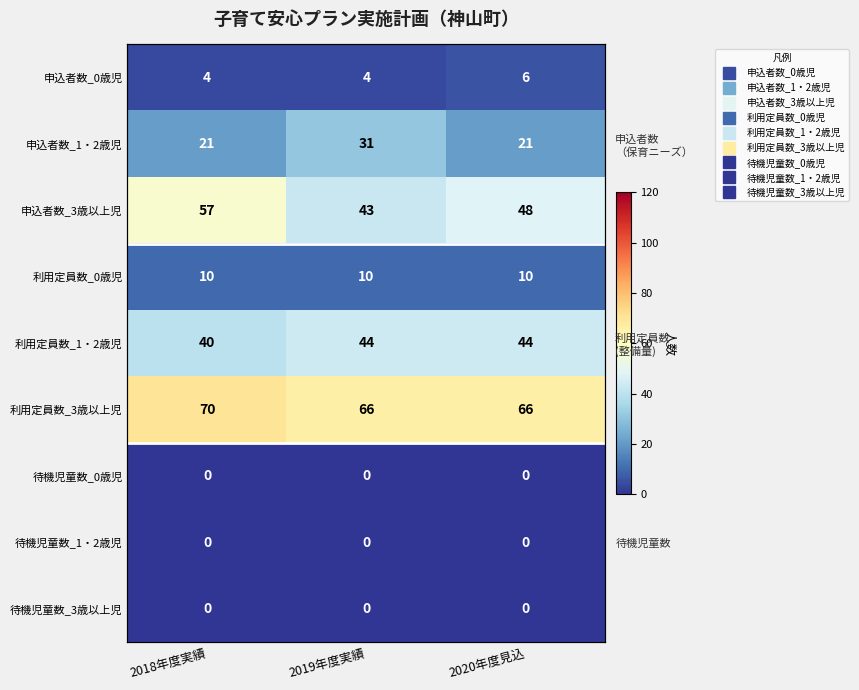

The value of 利用定員数_3歳以上児 at 2018年度実績 is 70. True or false?

True